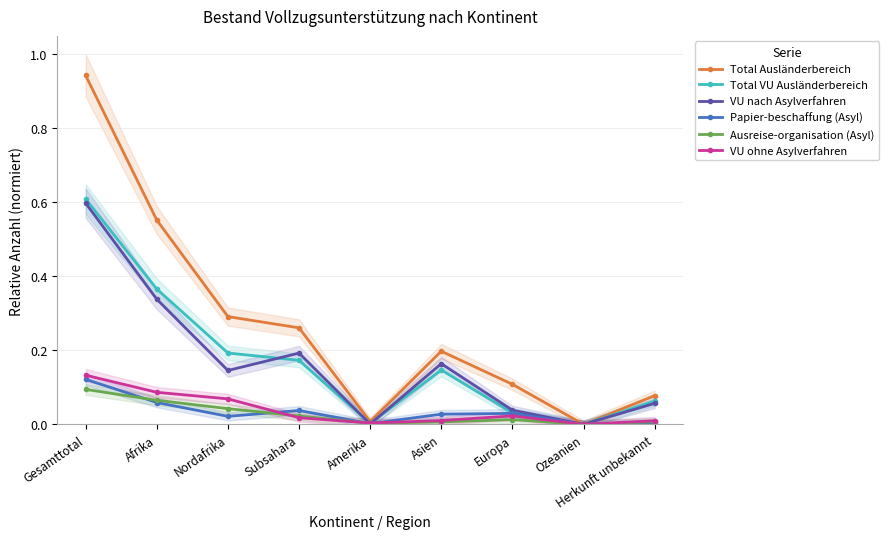

Reading left to right, list all the values displayed in this chart.

Total Ausländerbereich: 0.9	0.6	0.3	0.3	0.0	0.2	0.1	0.0	0.1
Total VU Ausländerbereich: 0.6	0.4	0.2	0.2	0.0	0.1	0.0	0.0	0.1
VU nach Asylverfahren: 0.6	0.3	0.1	0.2	0.0	0.2	0.0	0.0	0.1
Papier-beschaffung (Asyl): 0.1	0.1	0.0	0.0	0.0	0.0	0.0	0.0	0.0
Ausreise-organisation (Asyl): 0.1	0.1	0.0	0.0	0.0	0.0	0.0	0.0	0.0
VU ohne Asylverfahren: 0.1	0.1	0.1	0.0	0.0	0.0	0.0	0.0	0.0